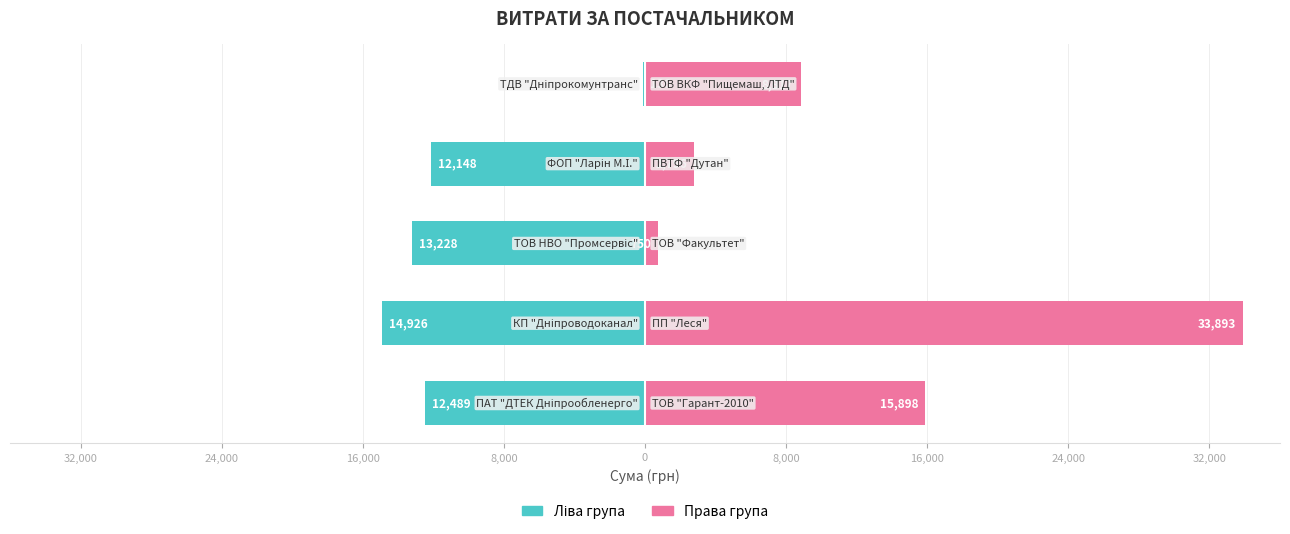

Are the bars horizontal?

Yes